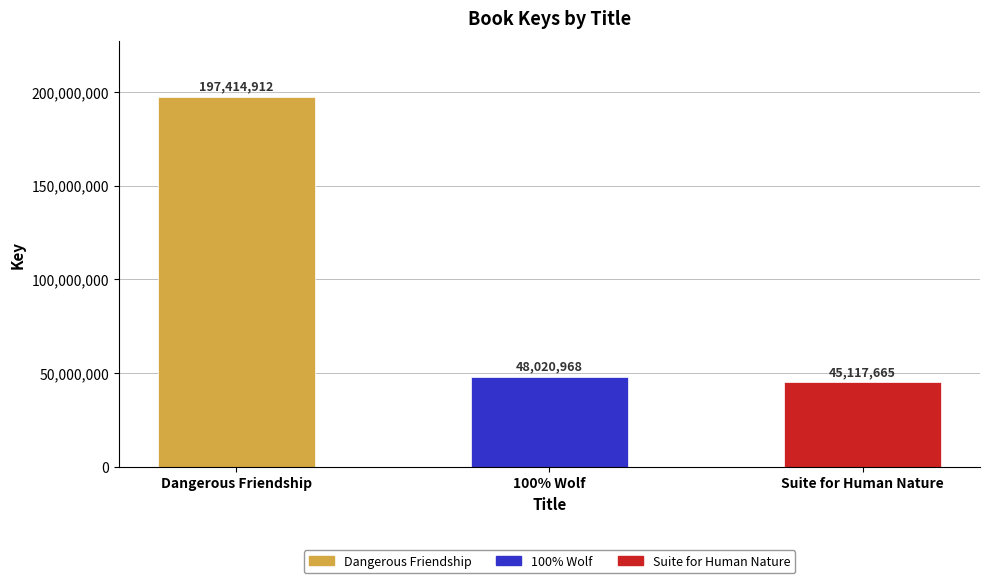

What is the average value?

96851182